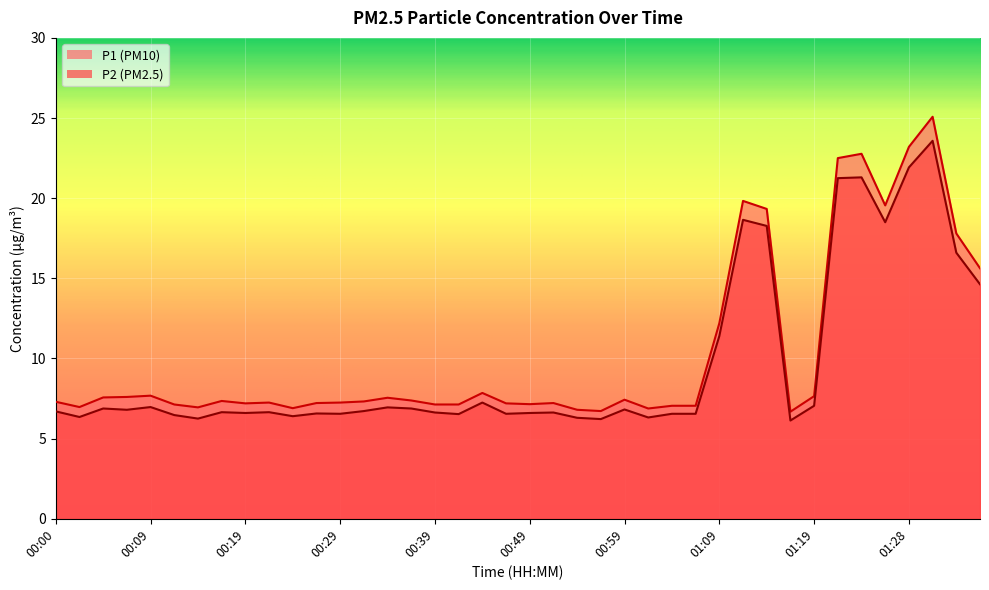

True or false: P2 and P1 intersect in this chart.

False